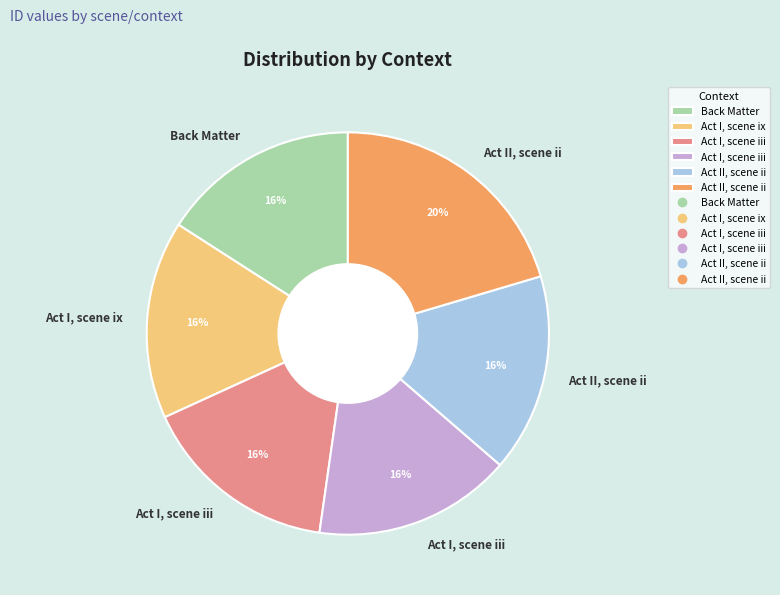

Does any single category account for the majority?

No